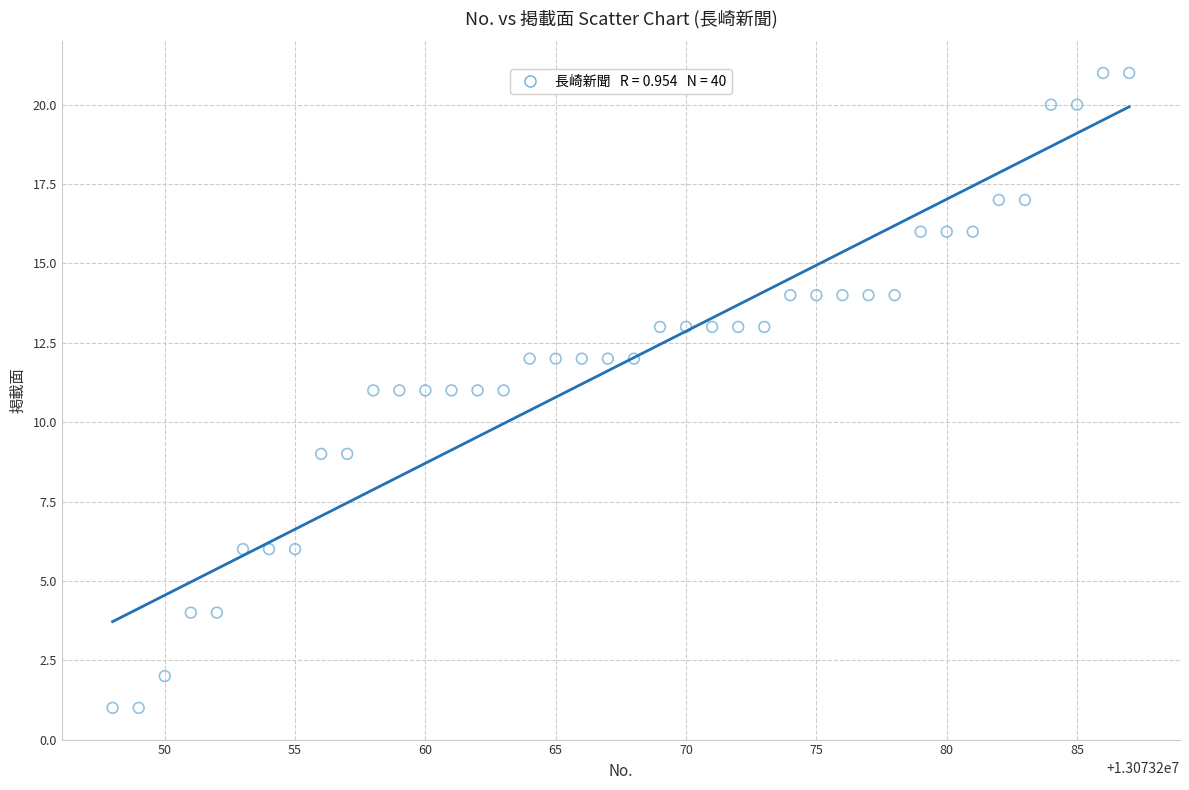

What is the range of X values (max minus min)?

39